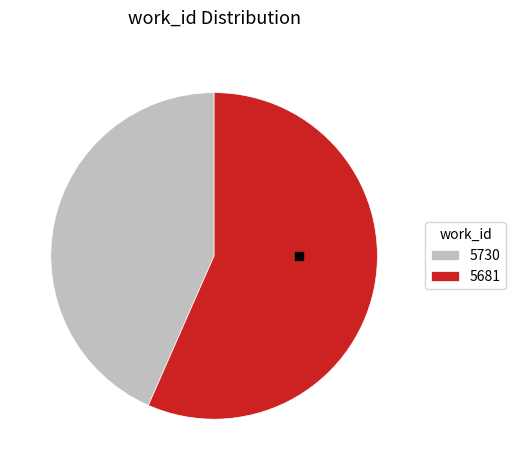

Rank the categories by value from highest to lowest.

5681, 5730